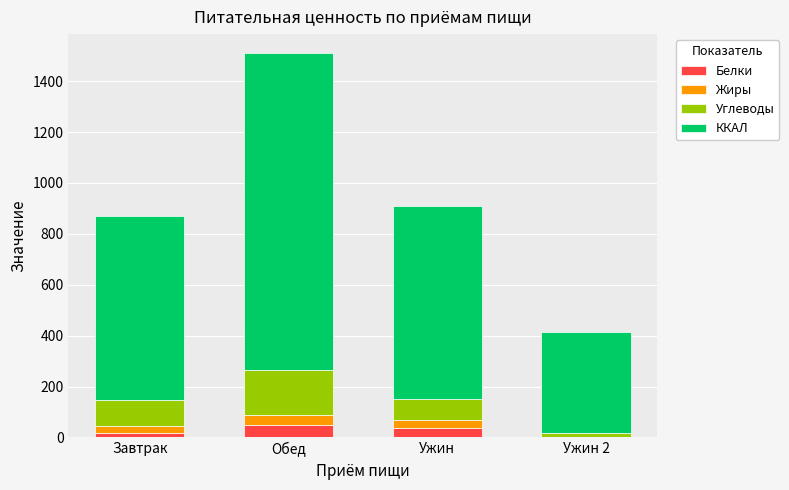

At which category is the sum across all series the highest?

Обед